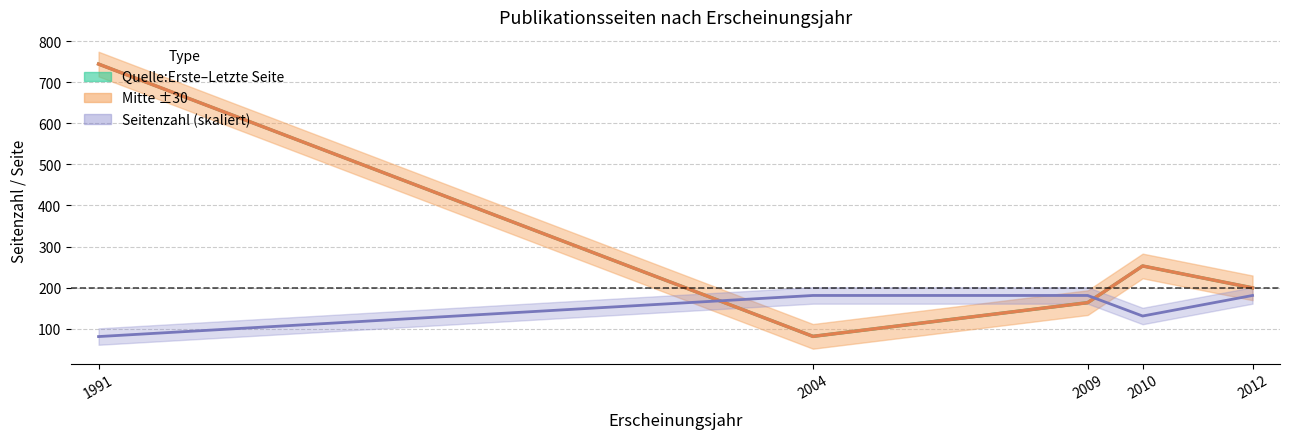

What is the average value of the Quelle:Erste Seite series?

282